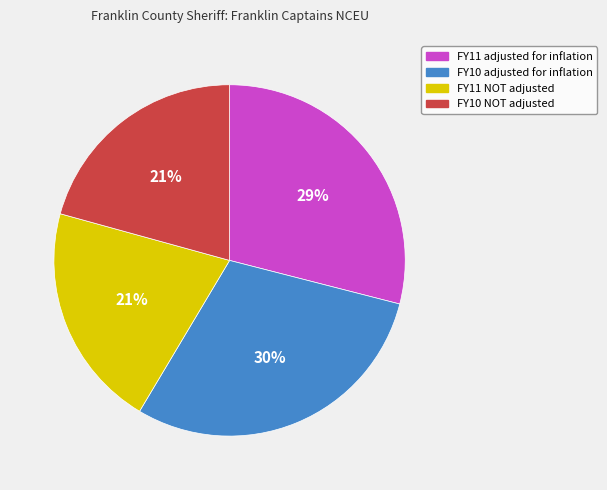

What is the largest slice in the pie chart?

FY10 adjusted for inflation